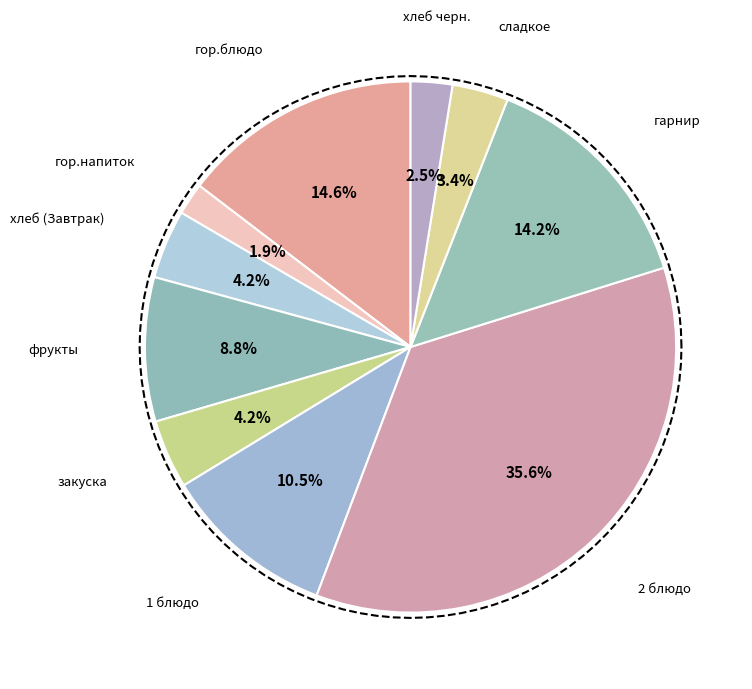

Is сладкое the majority of the pie?

No